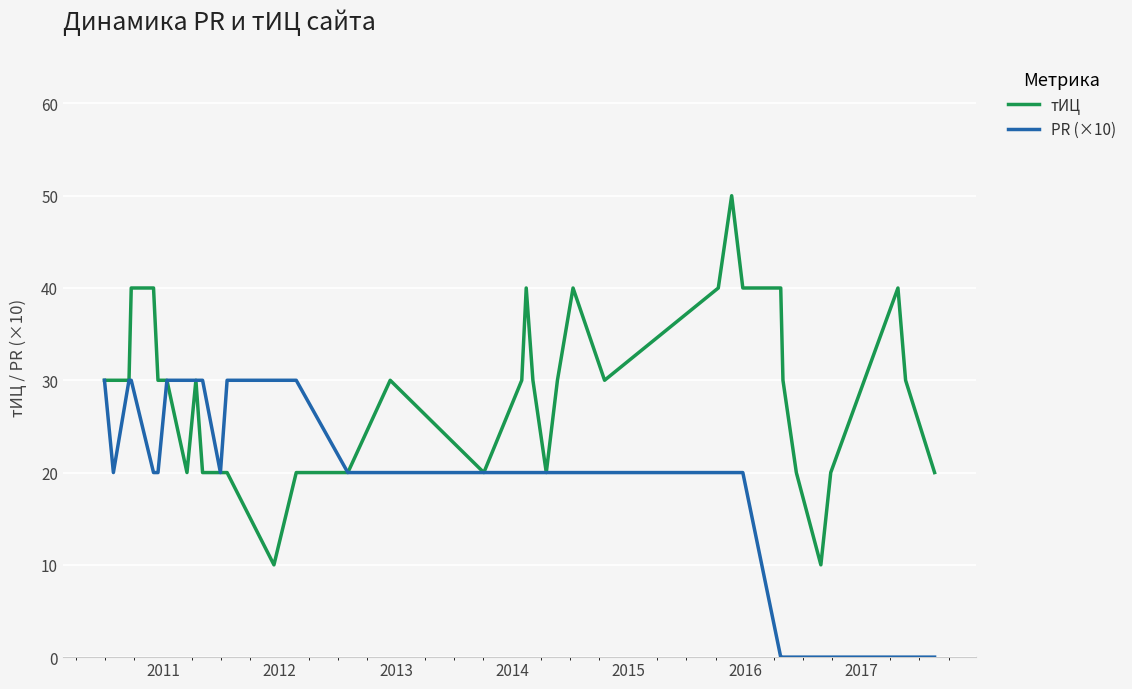

List the series in order of their overall mean, lowest first.

PR (×10), тИЦ